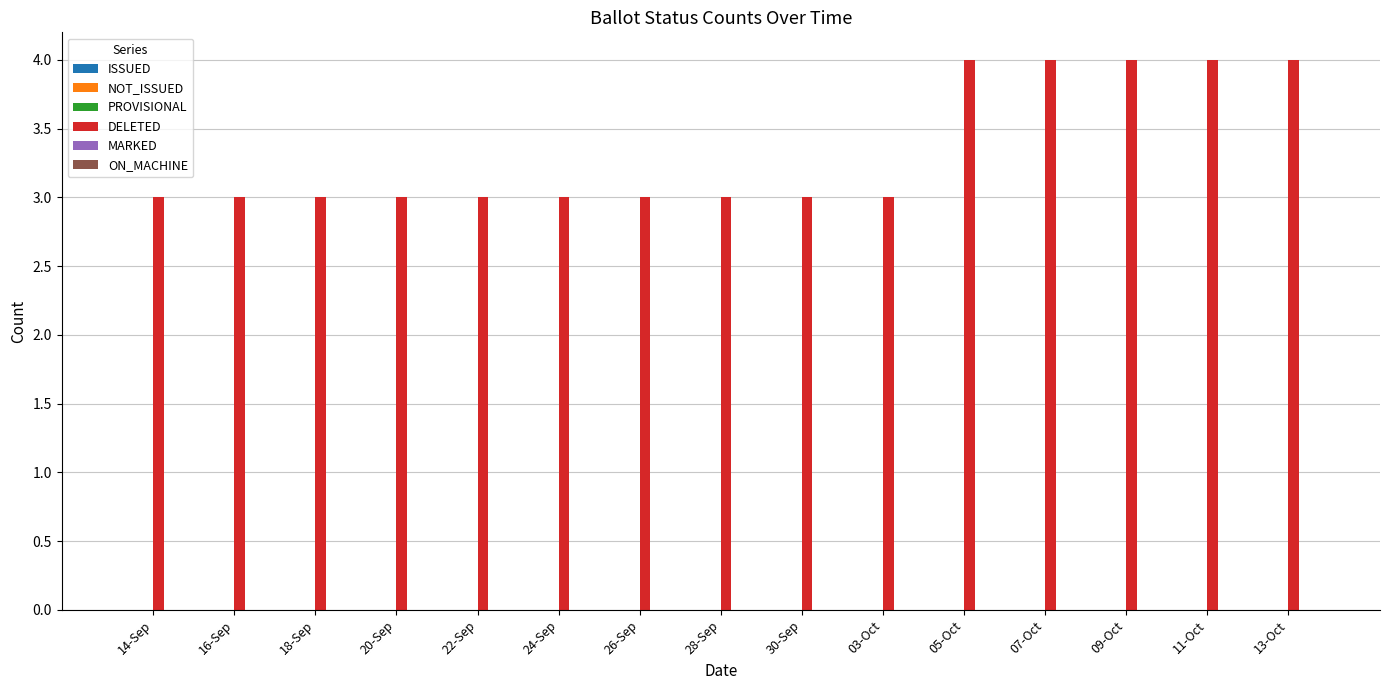

What is the label of the 11th bar from the right?

22-Sep